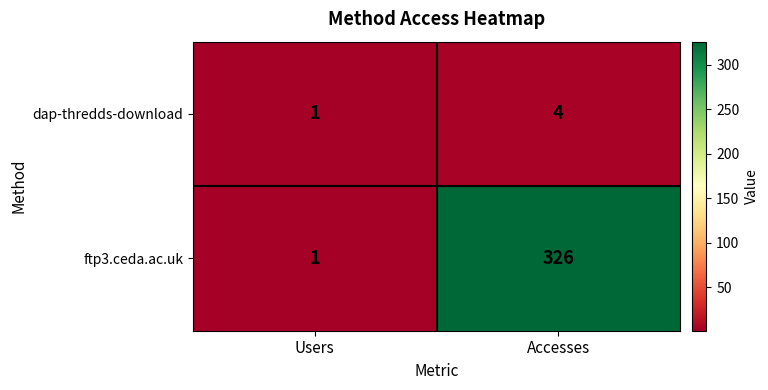

Which series changed the most between Users and Accesses?

ftp3.ceda.ac.uk